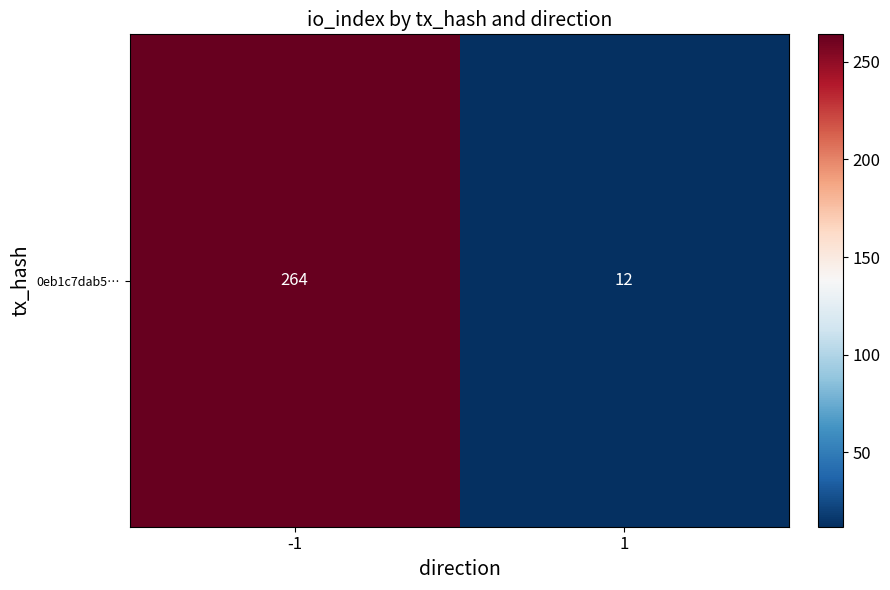

Reading left to right, transcribe all the data shown in this chart.

264	12